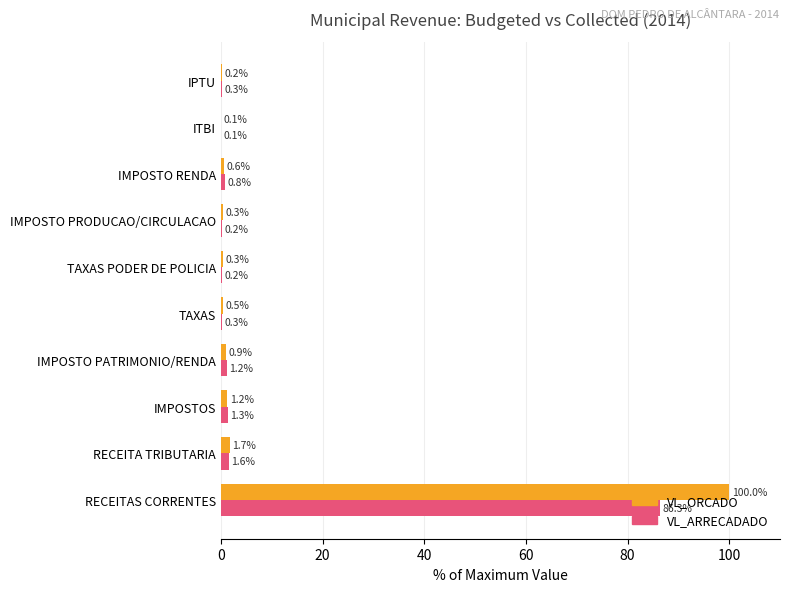

What is the sum of all VL_ARRECADADO values?

92.1